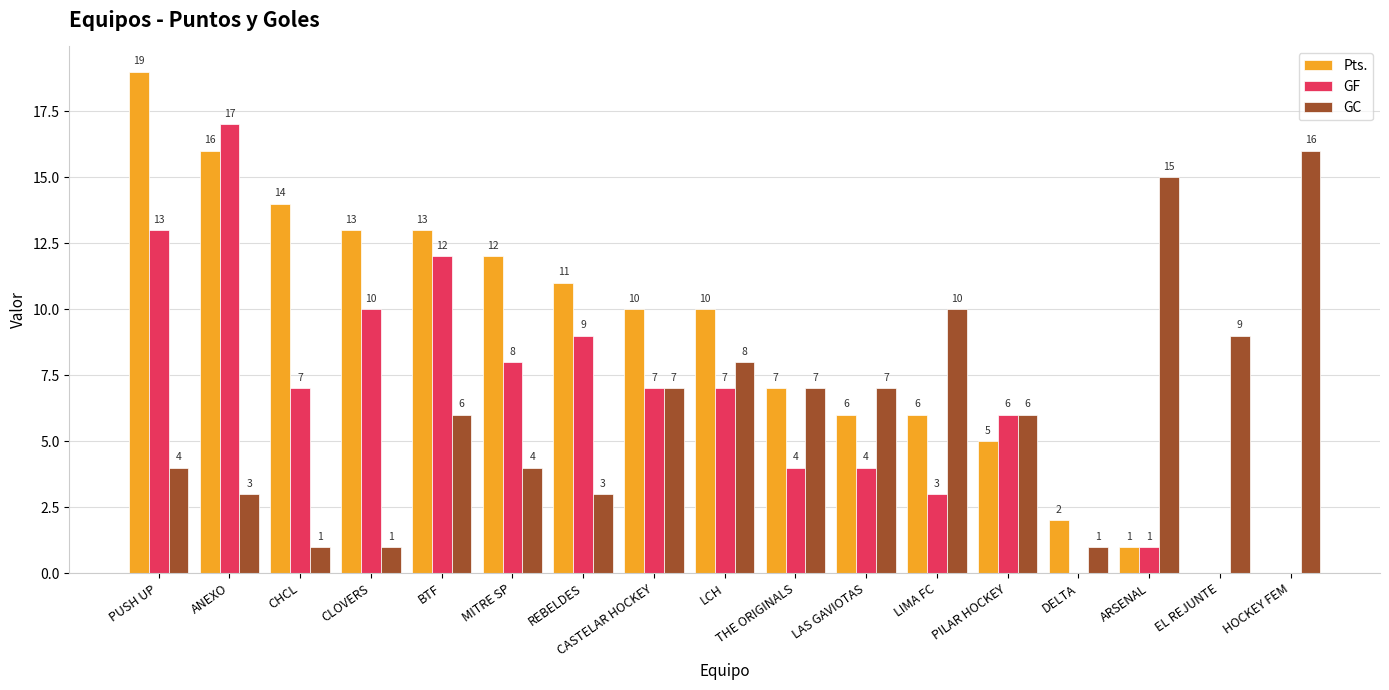

What are all the series names shown in the legend?

Pts., GF, GC